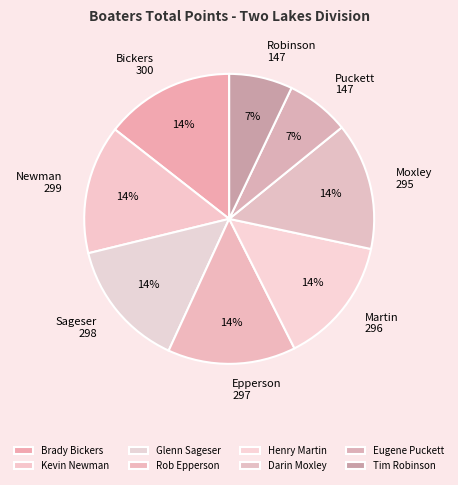

Which slice is the smallest?

Eugene Puckett